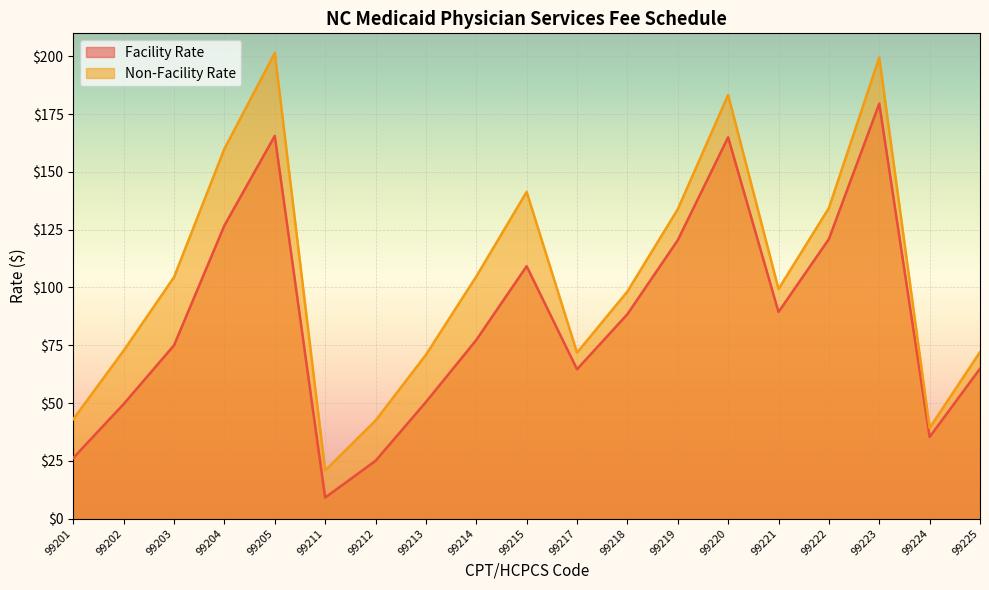

True or false: Facility Rate and Non-Facility Rate cross at least once.

False